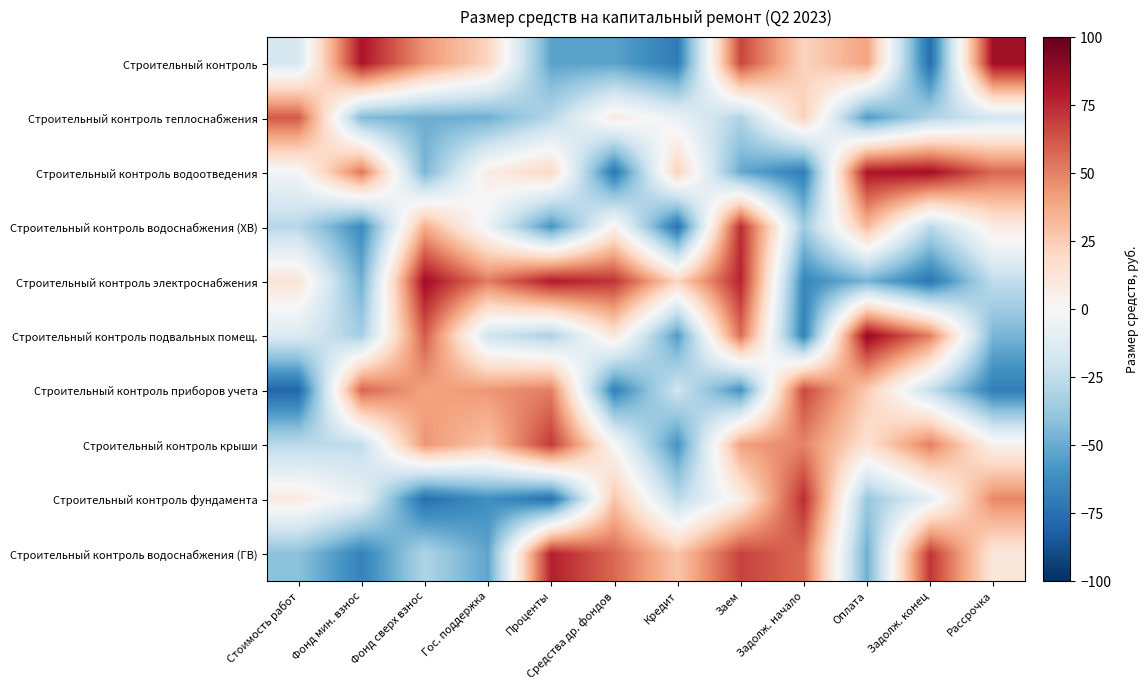

List the series in order of their peak value, lowest first.

Строительный контроль теплоснабжения, Строительный контроль приборов учета, Строительный контроль крыши, Строительный контроль фундамента, Строительный контроль водоснабжения (ХВ), Строительный контроль водоснабжения (ГВ), Строительный контроль водоотведения, Строительный контроль электроснабжения, Строительный контроль, Строительный контроль подвальных помещ.